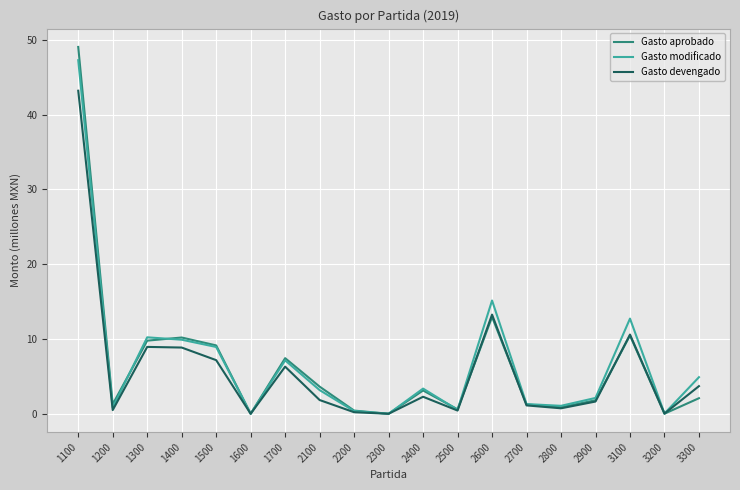

Where is Gasto devengado nearest to the value 21?

2600